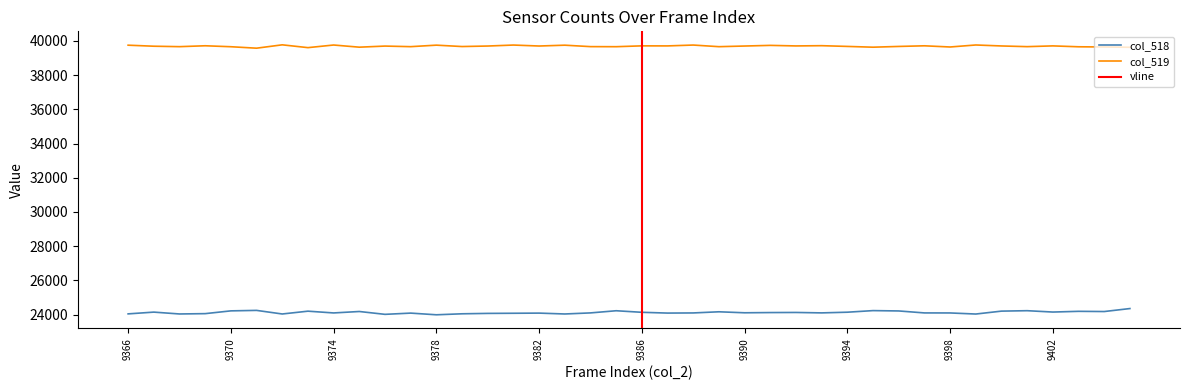

True or false: col_519 and col_518 intersect in this chart.

False